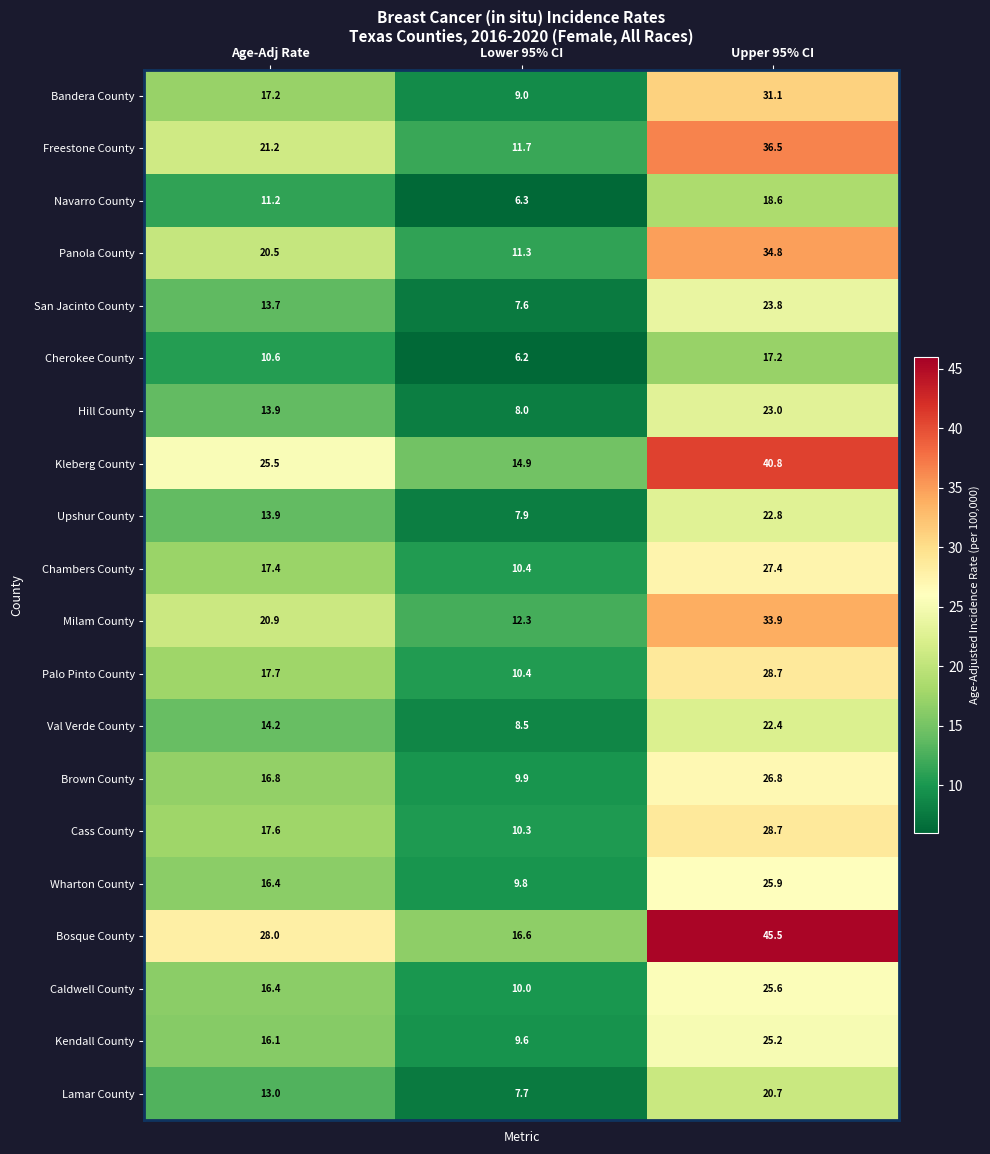

What is the difference between the maximum and minimum values in the Caldwell County series?

15.6